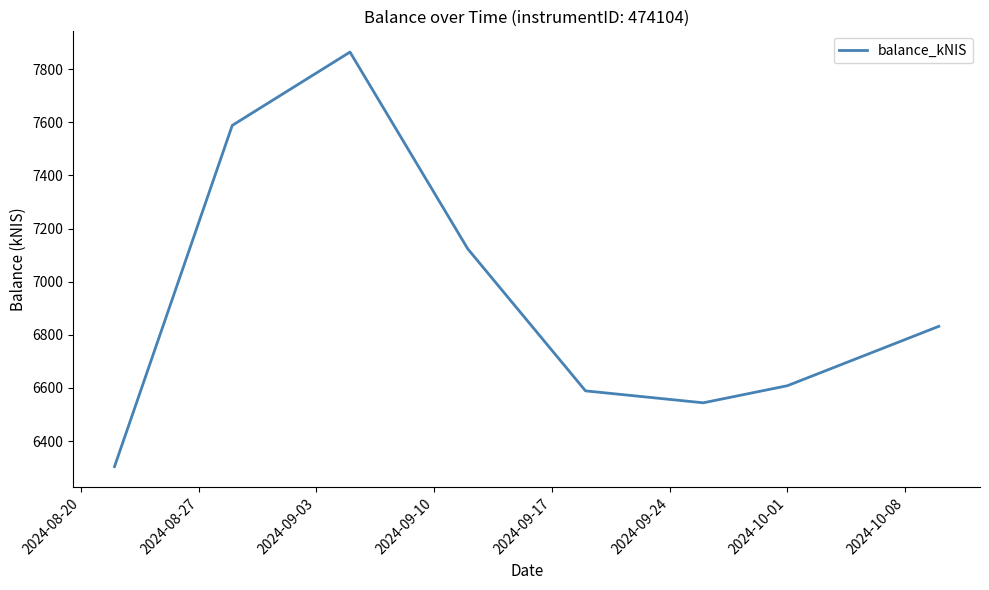

What is the difference between the second highest and second lowest values?

1044.3